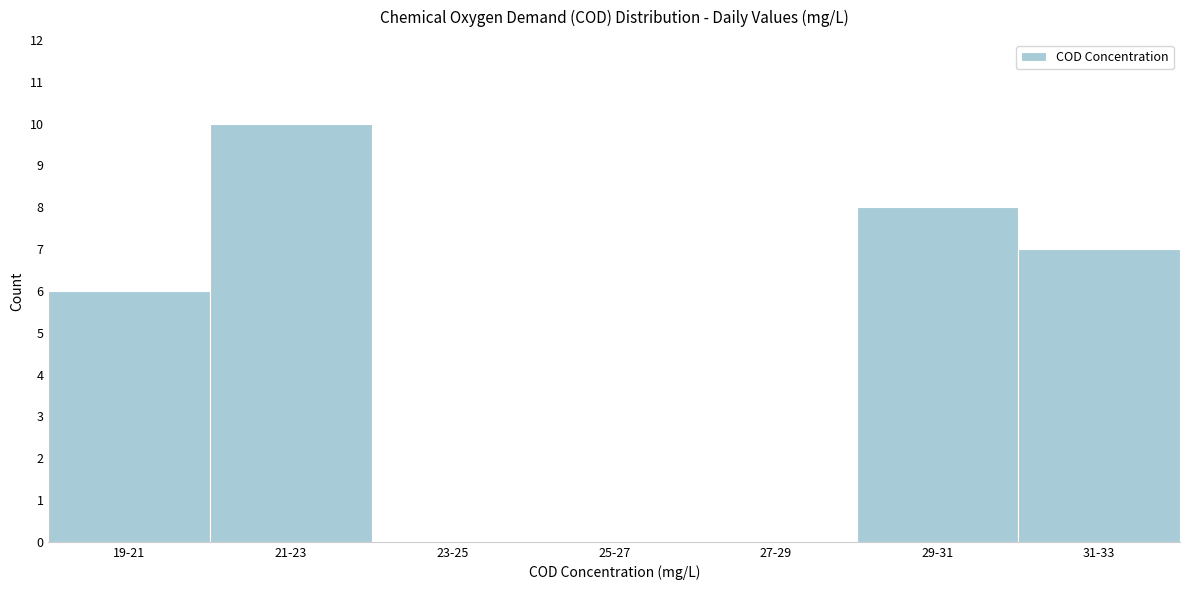

Reading right to left, extract all data points from this chart.

31-33=7	29-31=8	27-29=0	25-27=0	23-25=0	21-23=10	19-21=6